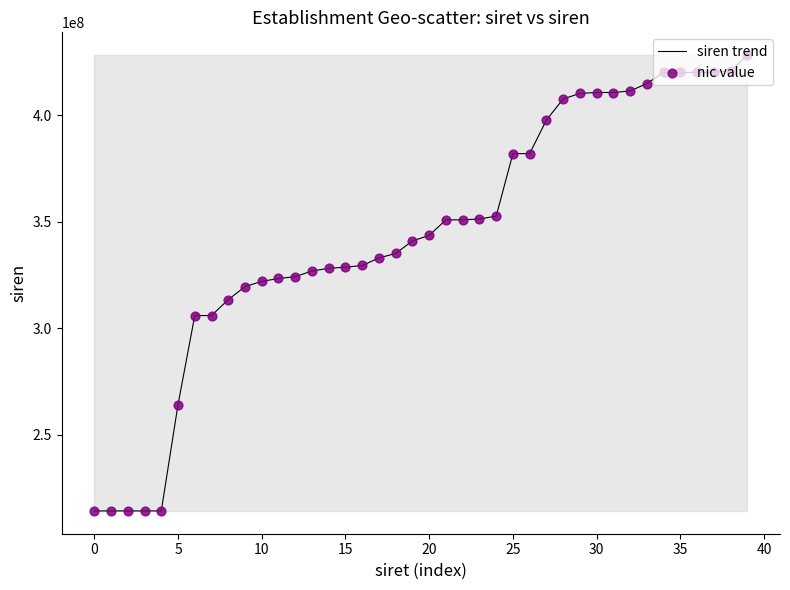

What is the minimum value shown in the chart?

214101123